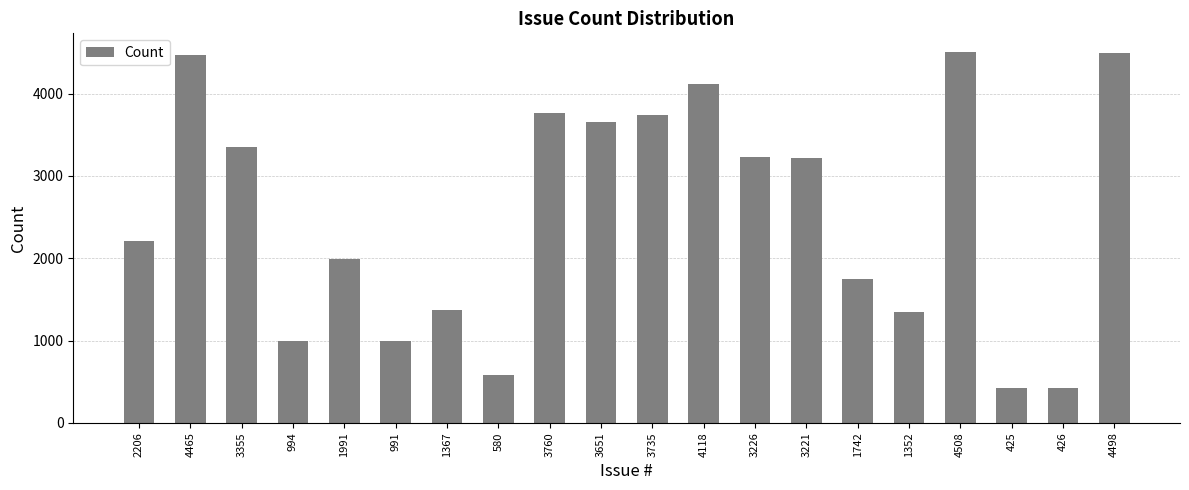

Is it true that the value at 426 is 426?

True